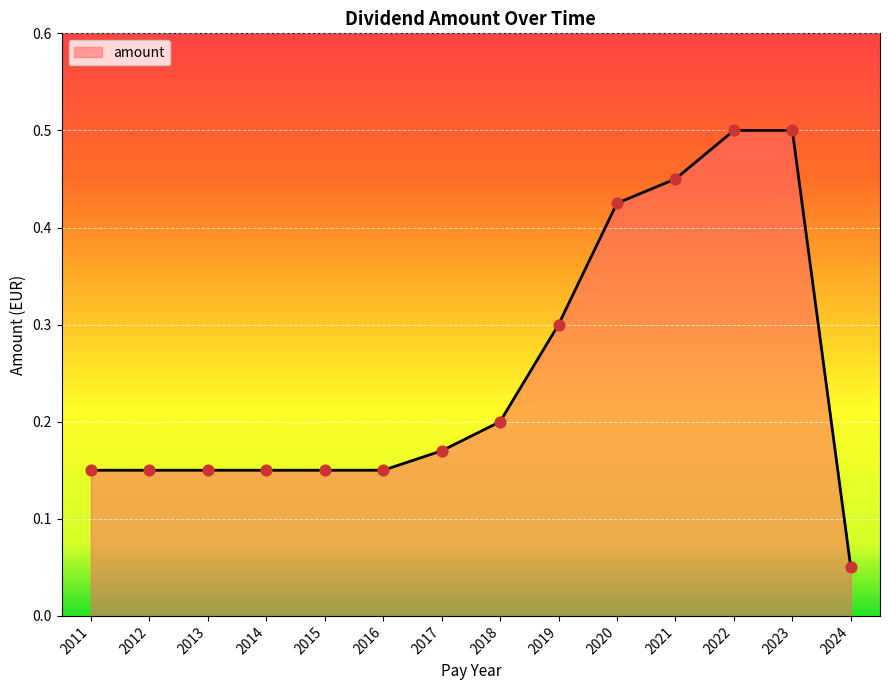

What is the change in value from 2011 to 2024?

-0.1